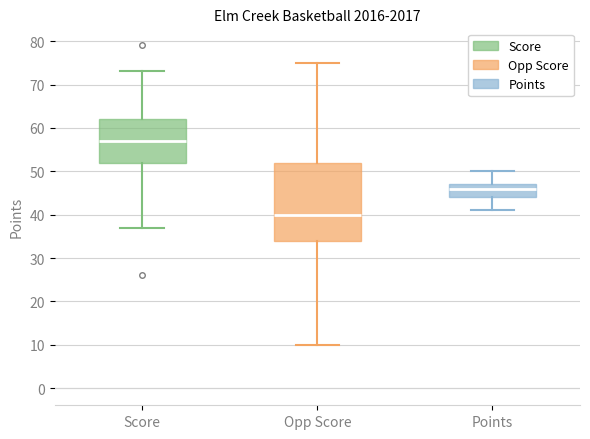

Which box is the tallest, from its lower edge to its upper edge?

Opp Score